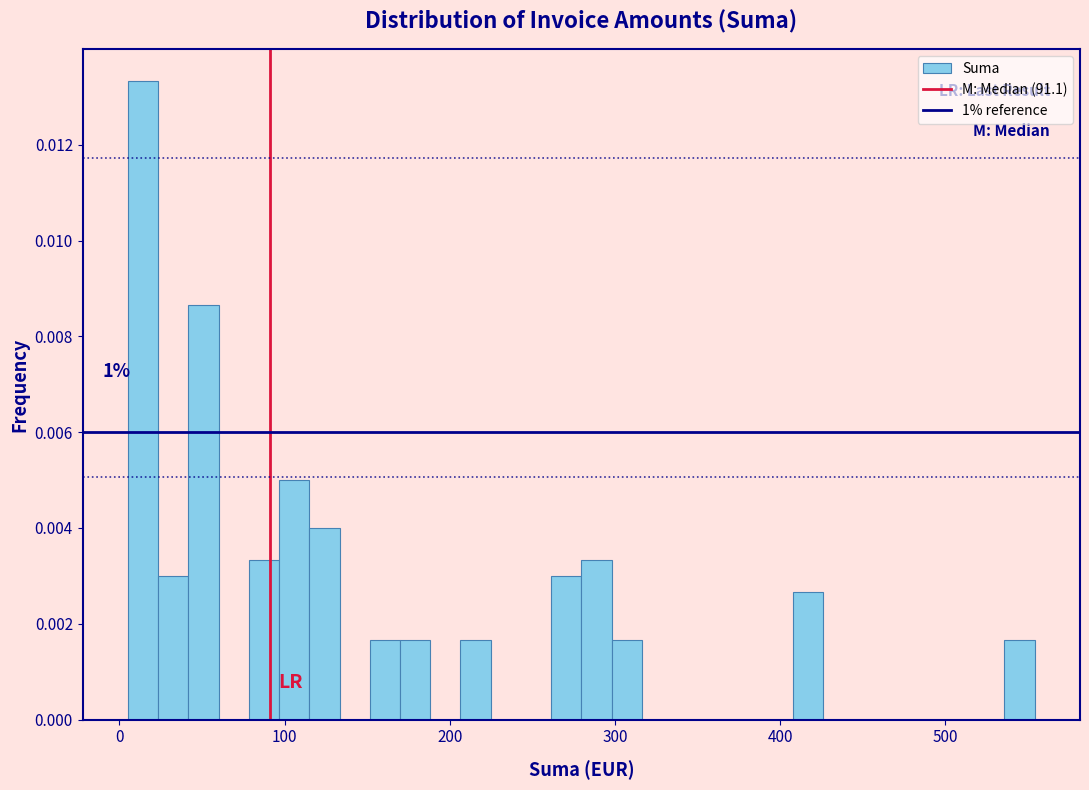

Read against the x-axis, roughly where is the centre of the tallest bar?

10